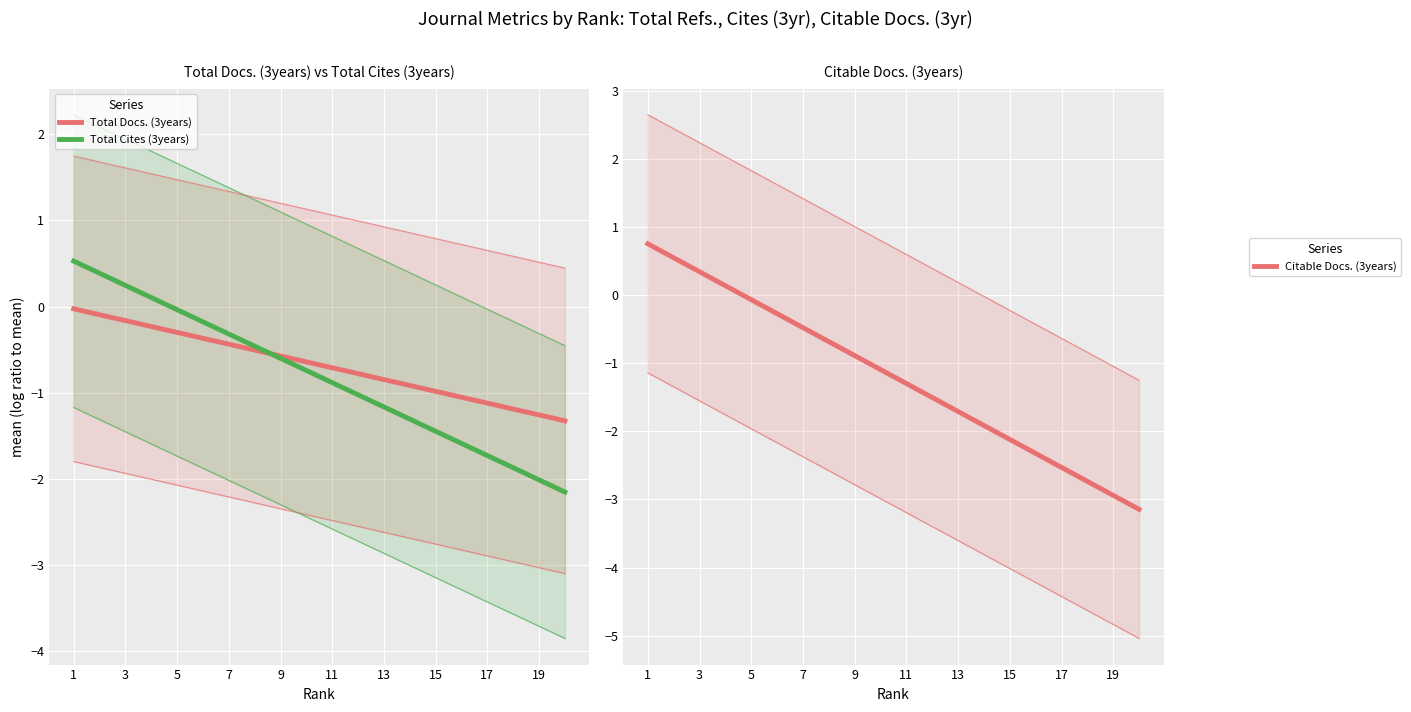

What is the total value across all series at 1?

1.3